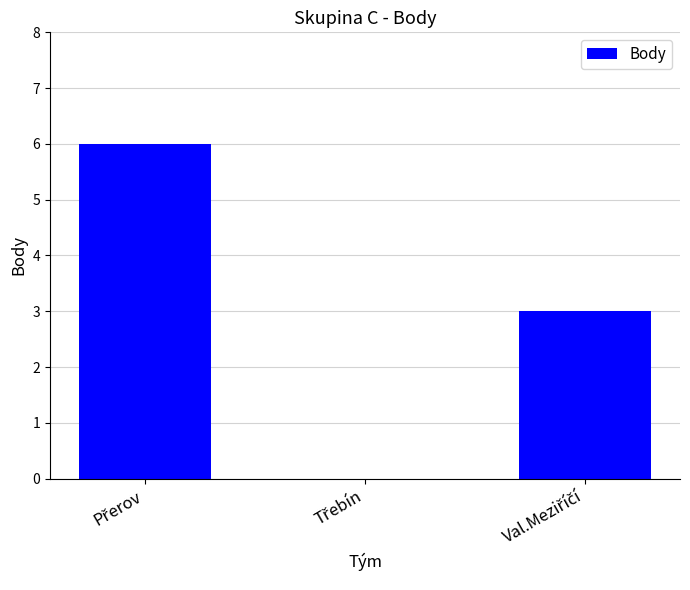

What is the greatest value displayed?

6